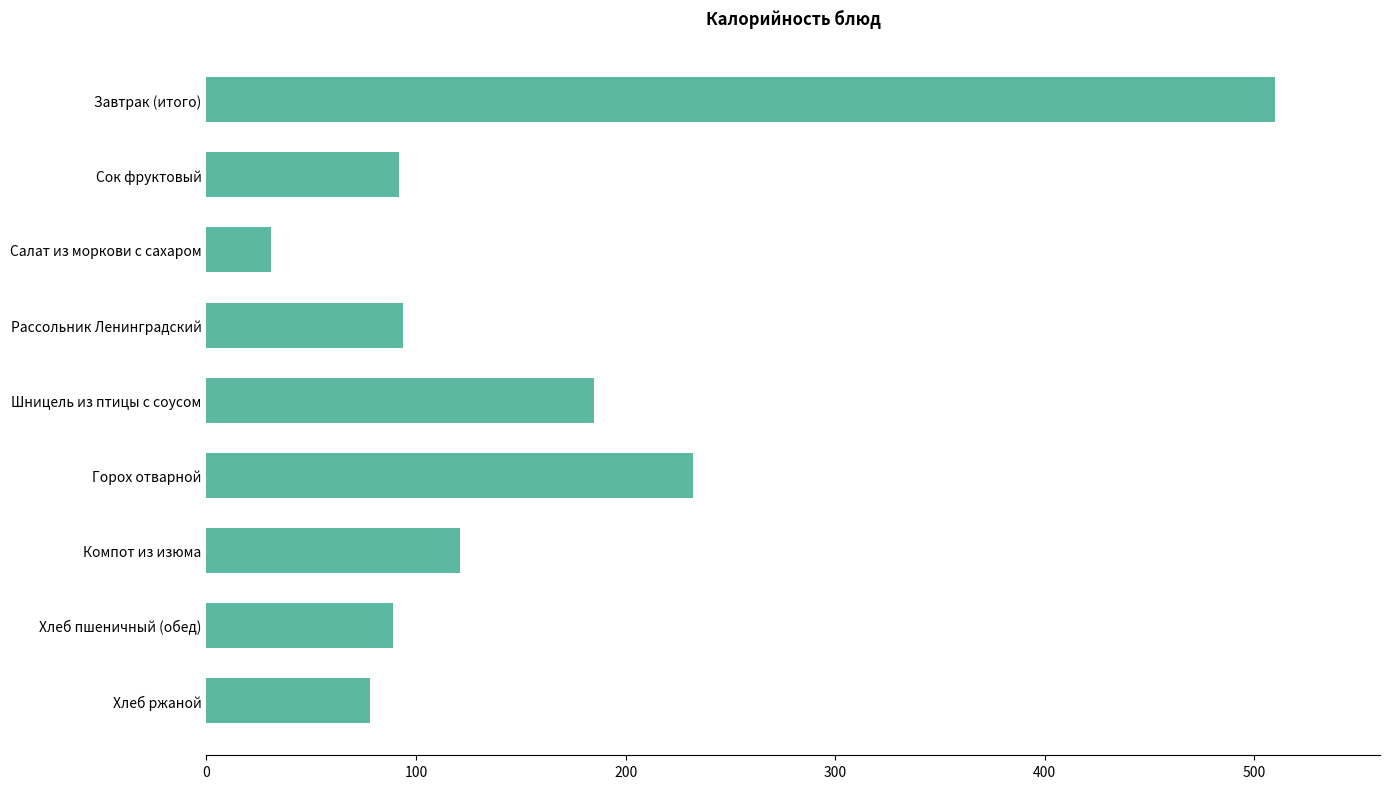

At which label is the value closest to 270?

Горох отварной